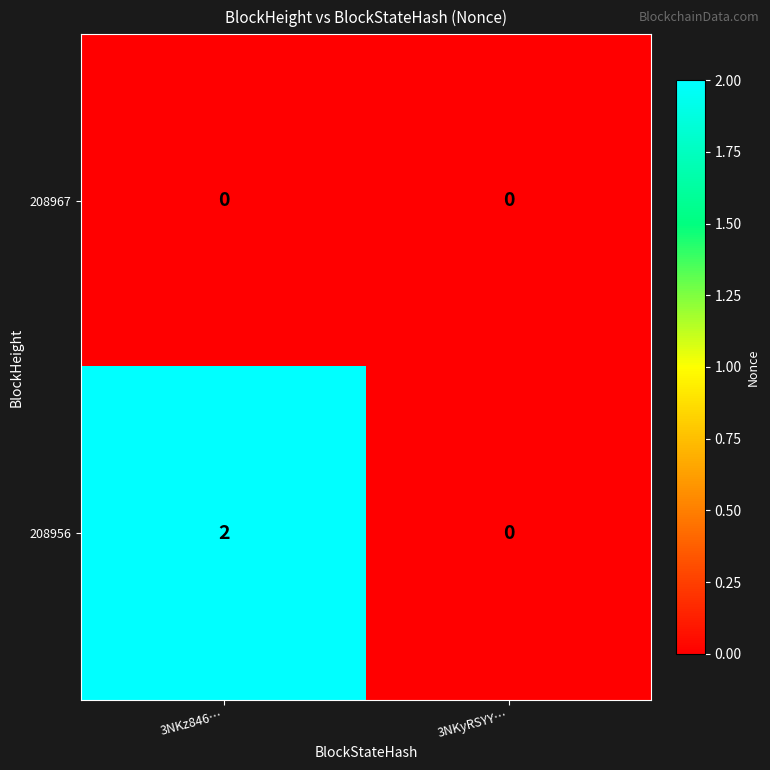

At which category is the sum across all series the highest?

3NKz846…